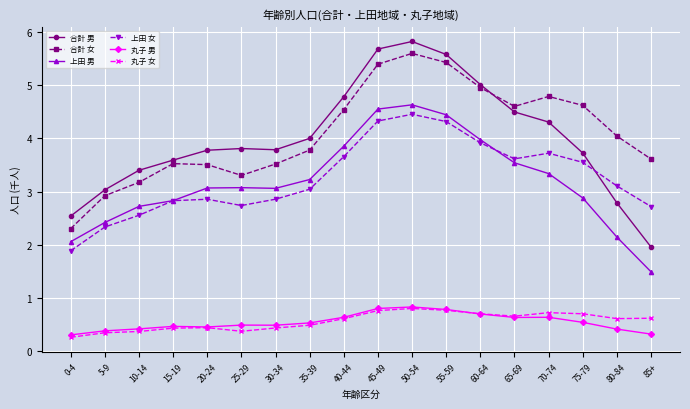

What is the difference between the highest and lowest values at 20-24?

3.3